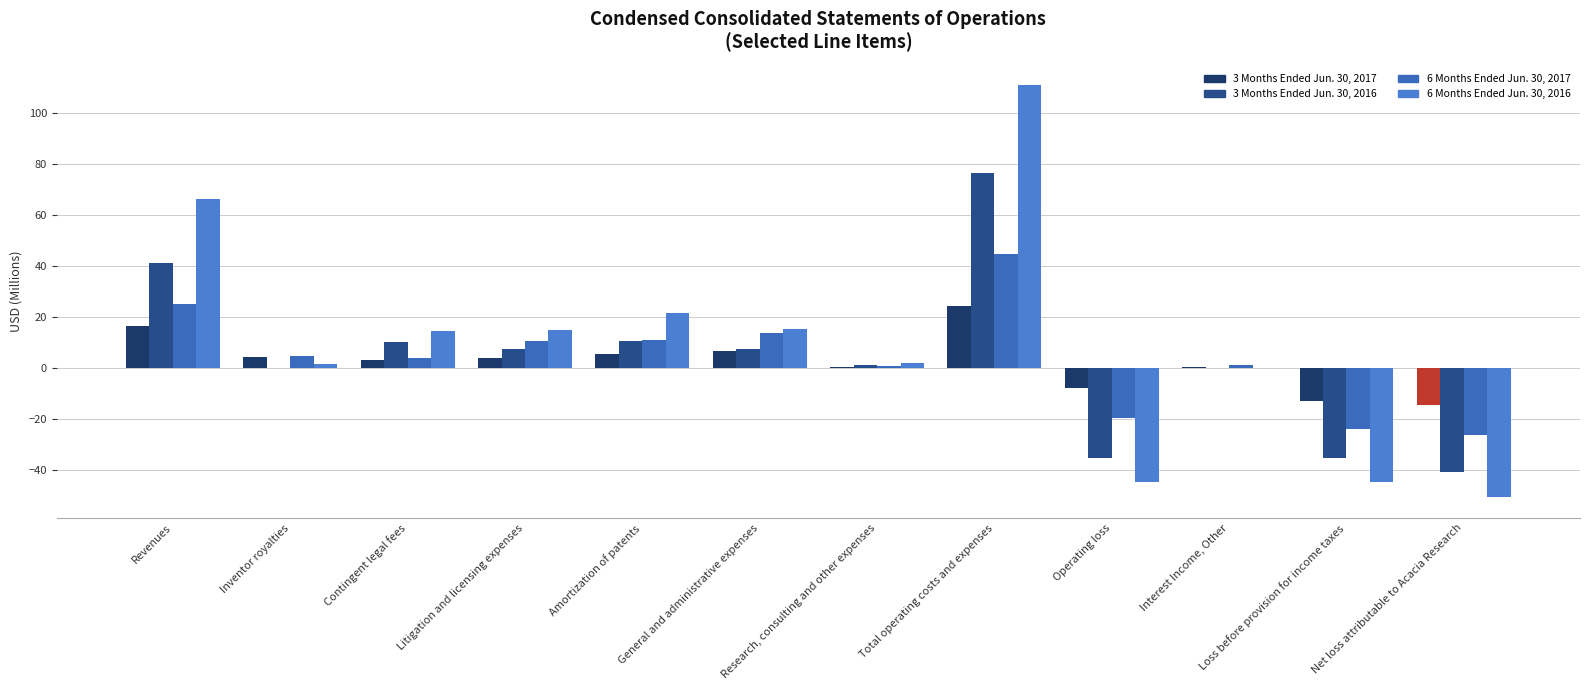

Are the bars horizontal?

No